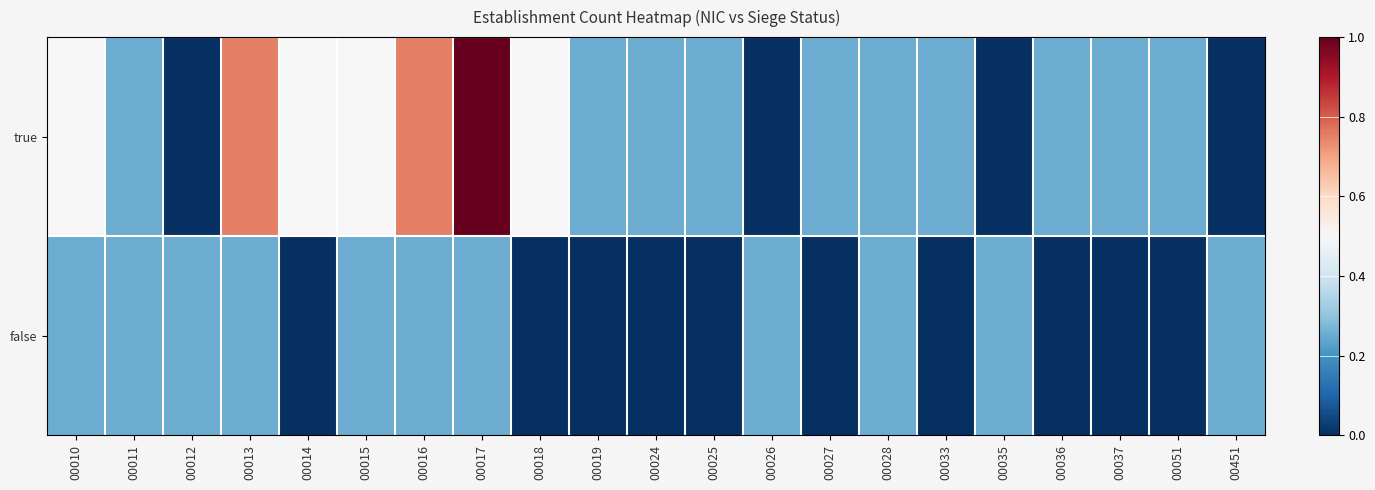

What is the total value across all series at 00010?

0.8